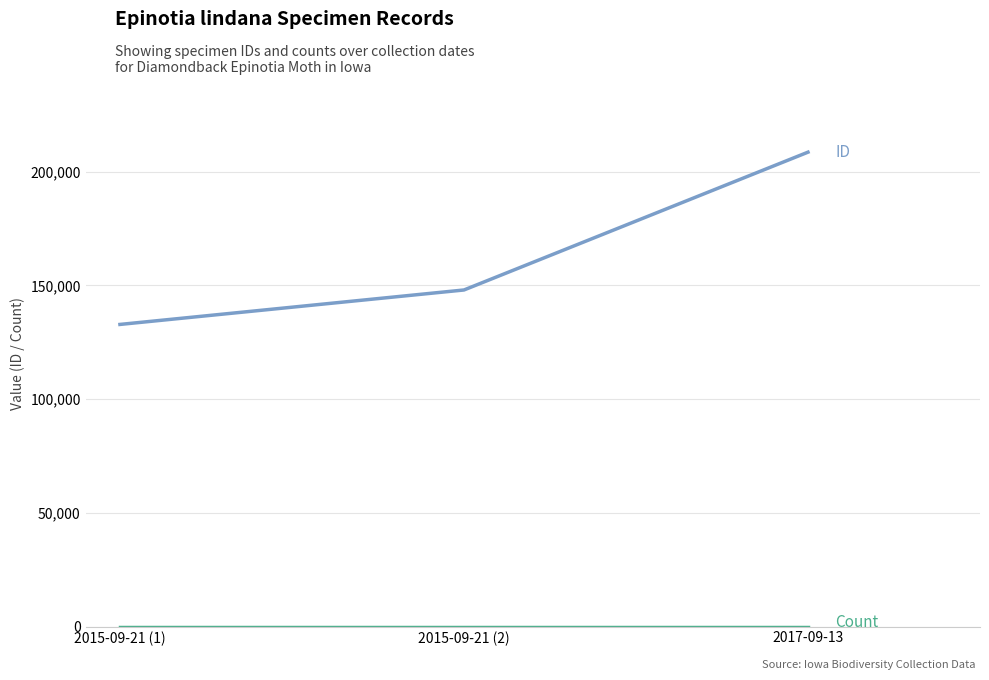

Which label corresponds to the largest value in the chart?

2017-09-13